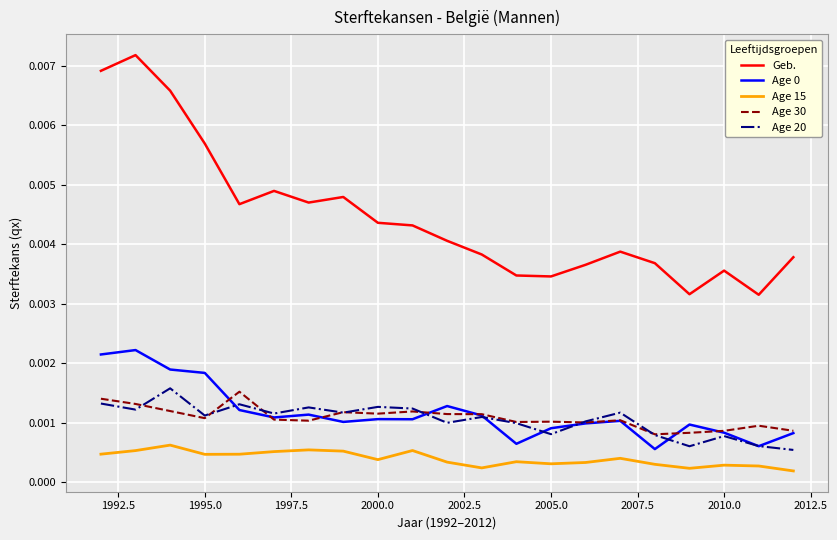

Which series has the largest total across all categories?

Geb.